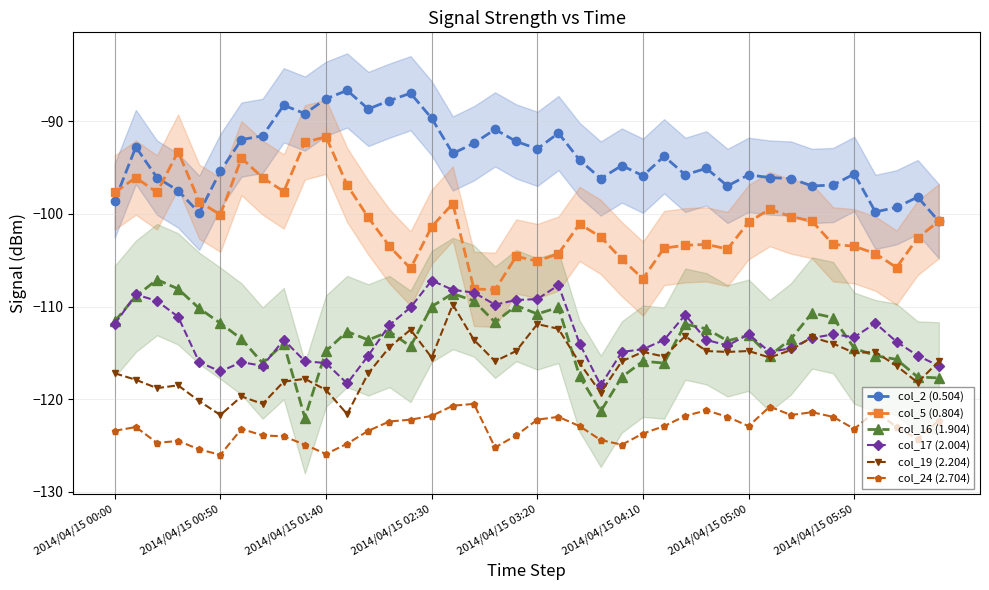

What is the difference between the maximum and second lowest values in the col_24 (2.704) series?

5.4